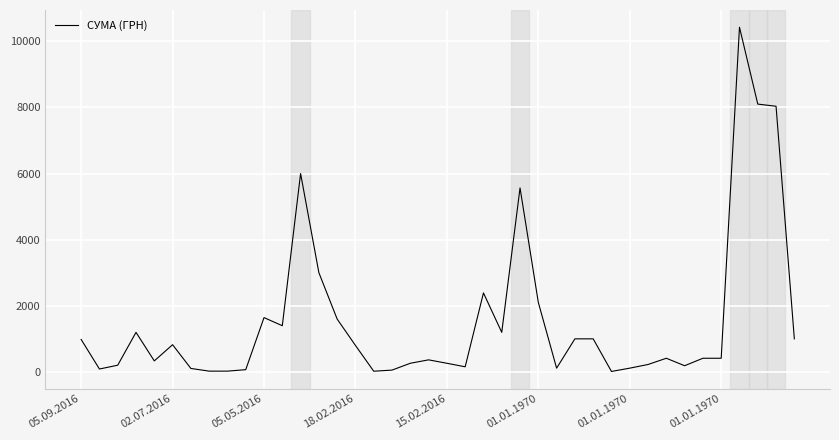

What is the difference between the maximum and minimum values?

10419.5